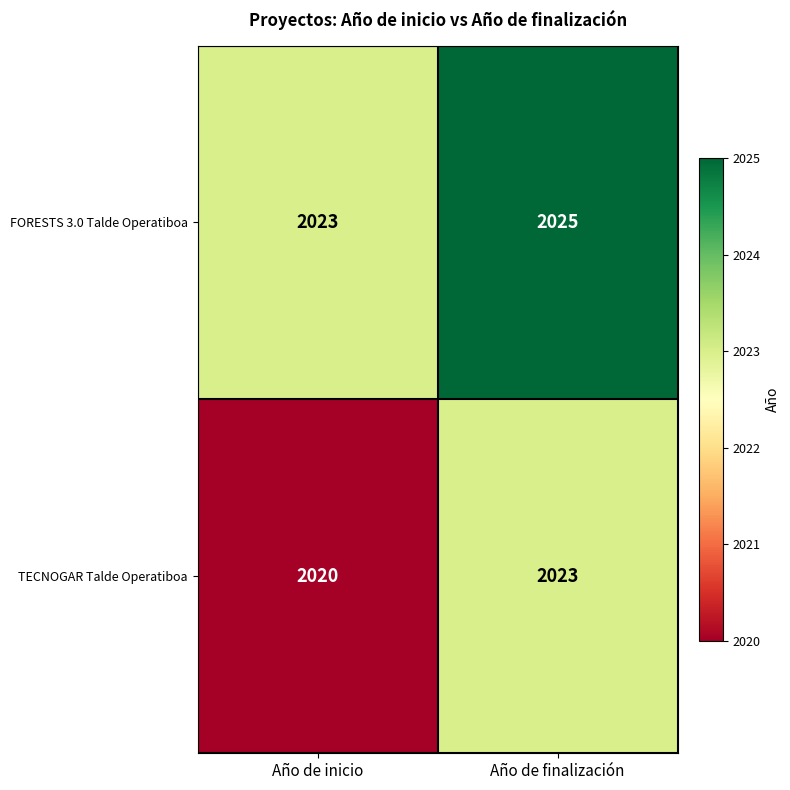

The value of FORESTS 3.0 Talde Operatiboa at Año de finalización is 2025. True or false?

True